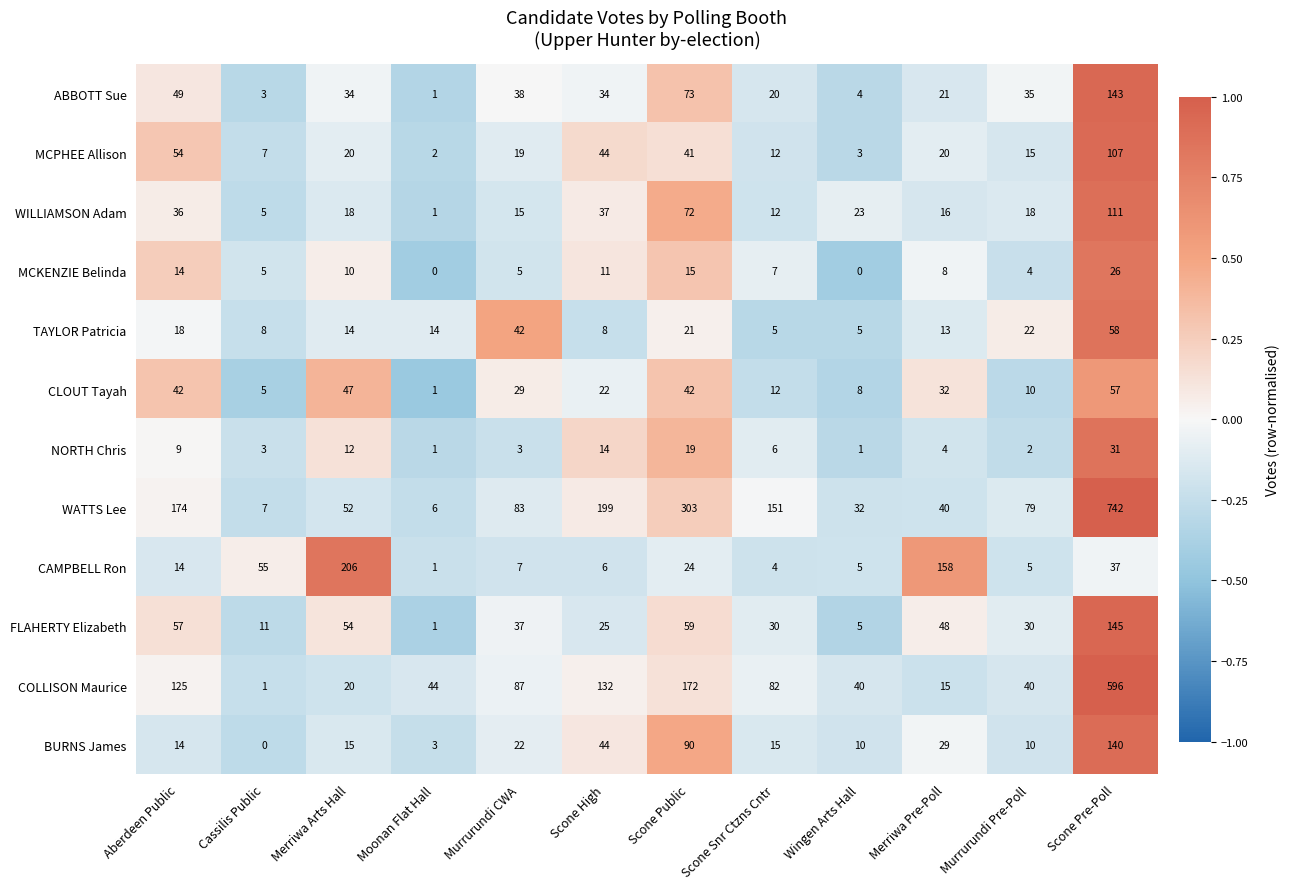

What value does the COLLISON Maurice series have at Scone Snr Ctzns Cntr, to the nearest 50?

100